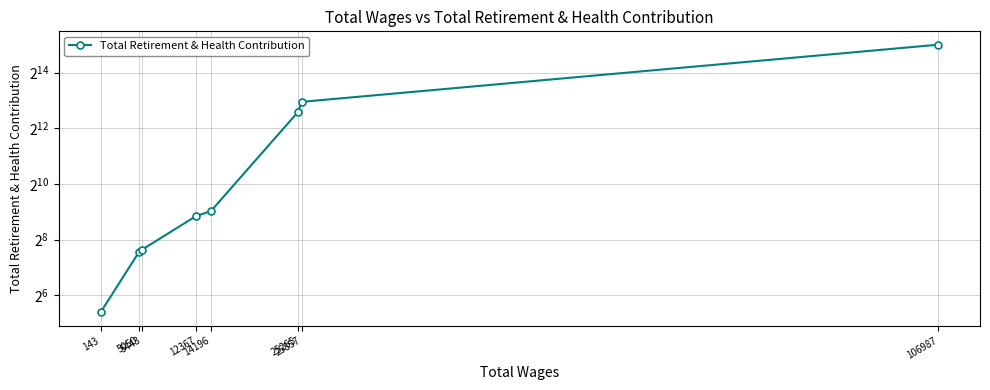

True or false: there are more than 2 points higher than both neighbors.

False